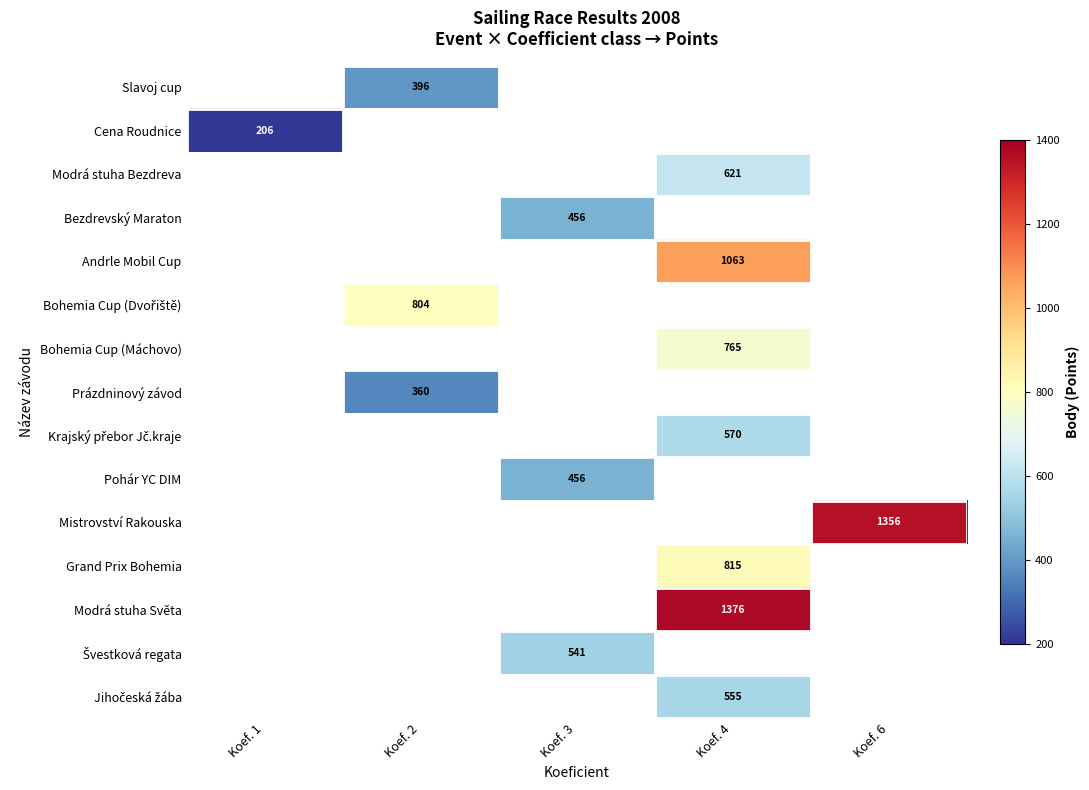

How many distinct data groups are displayed?

15